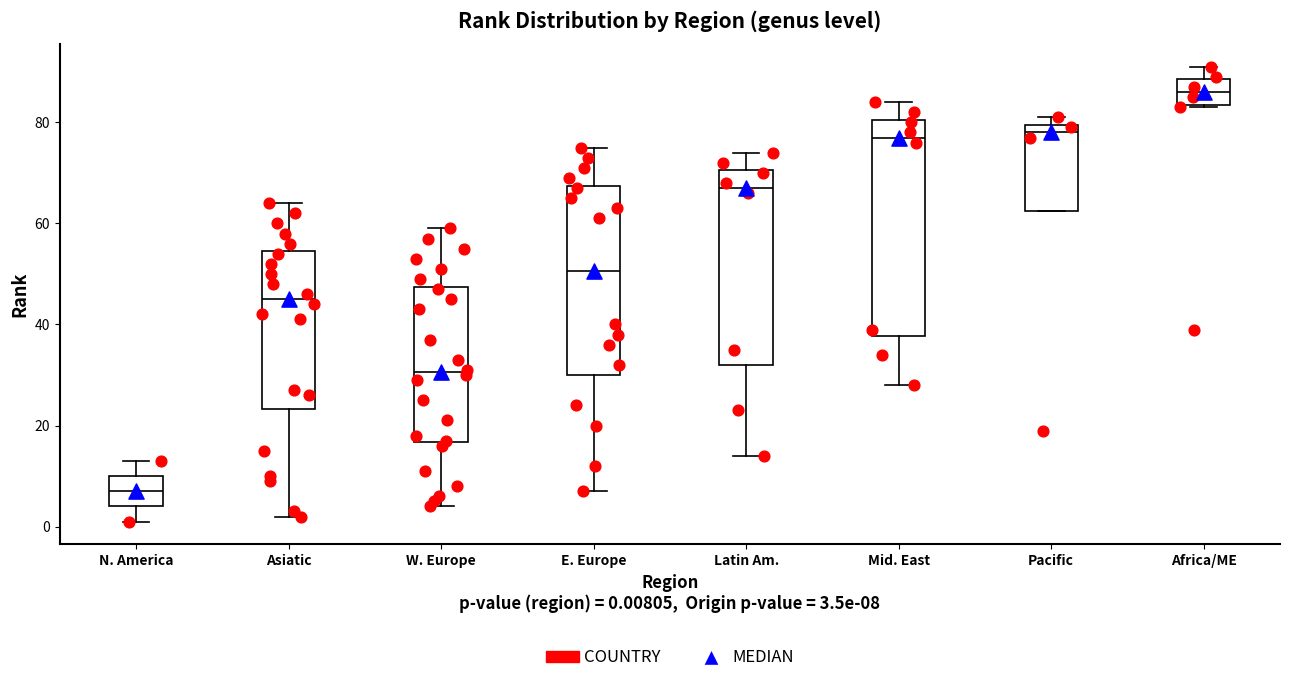

Which box has the lowest median line?

N. America